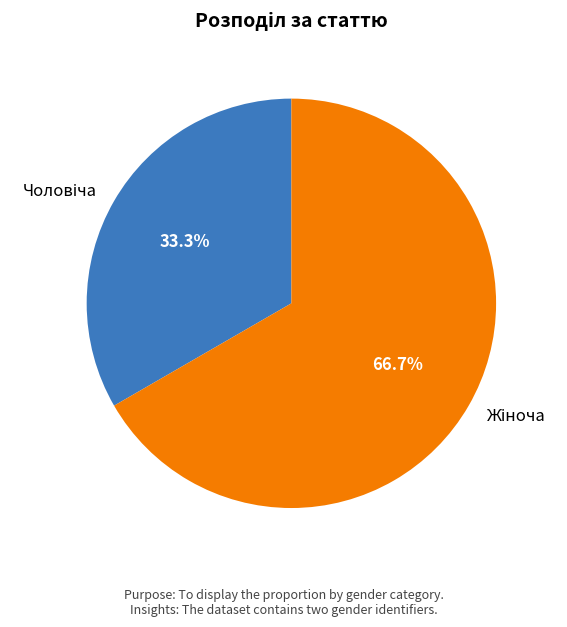

Is there a majority slice in this chart?

Yes